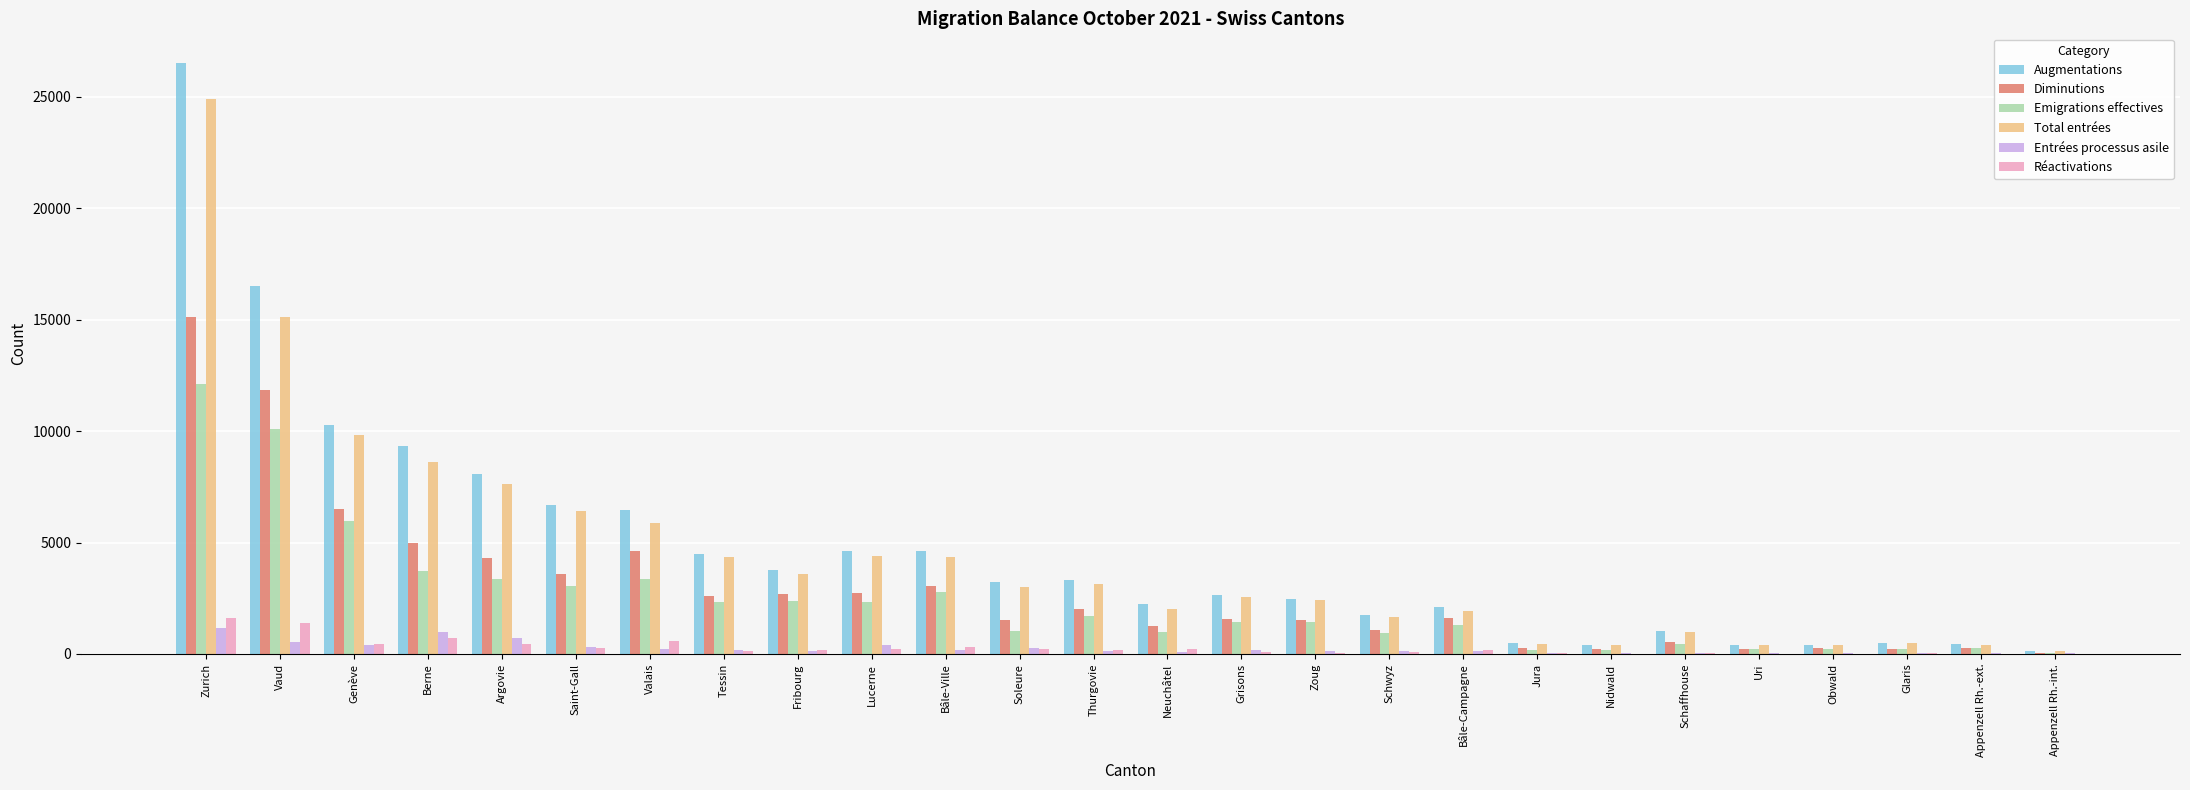

At which category is the sum across all series the highest?

Zurich